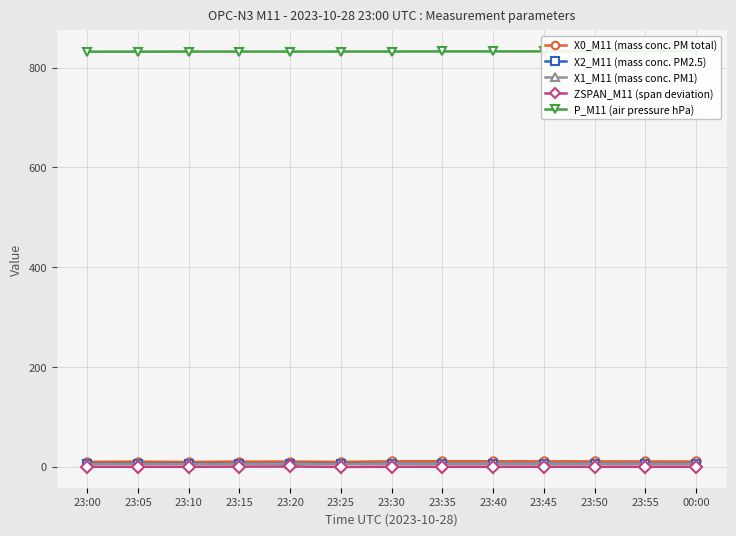

True or false: P_M11 (air pressure hPa) and X2_M11 (mass conc. PM2.5) intersect in this chart.

False